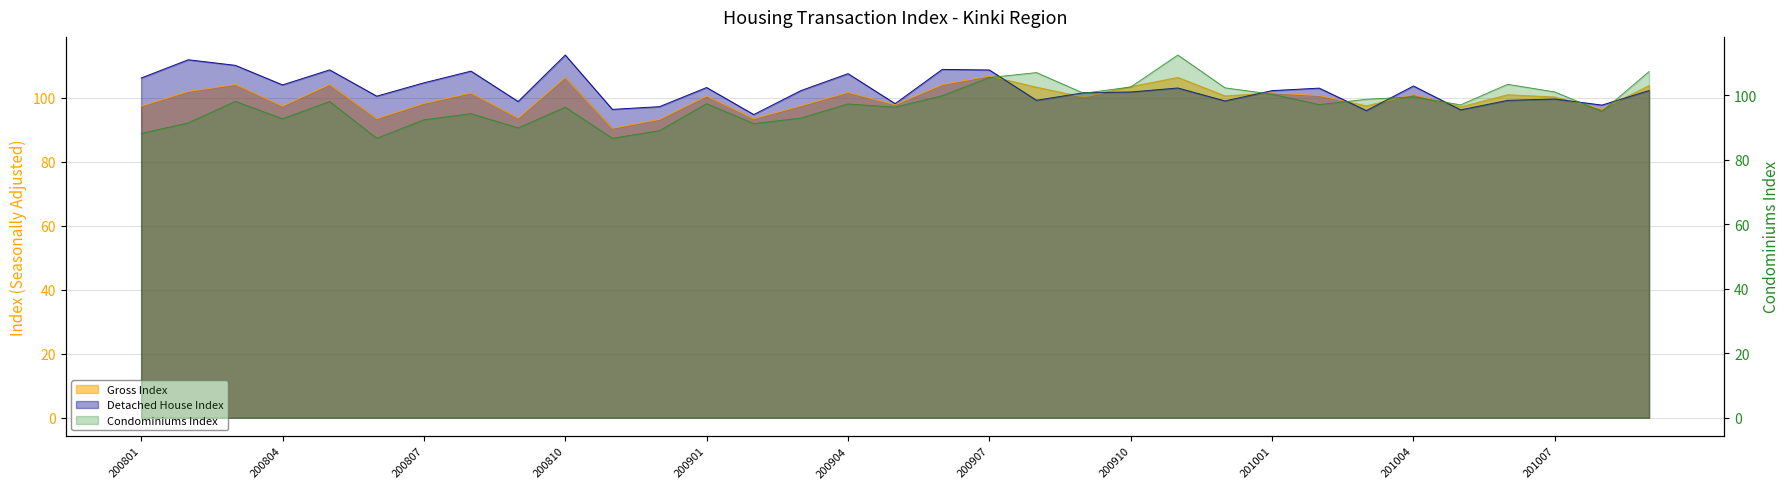

What is the approximate value of Gross Index at 200910?

103.5